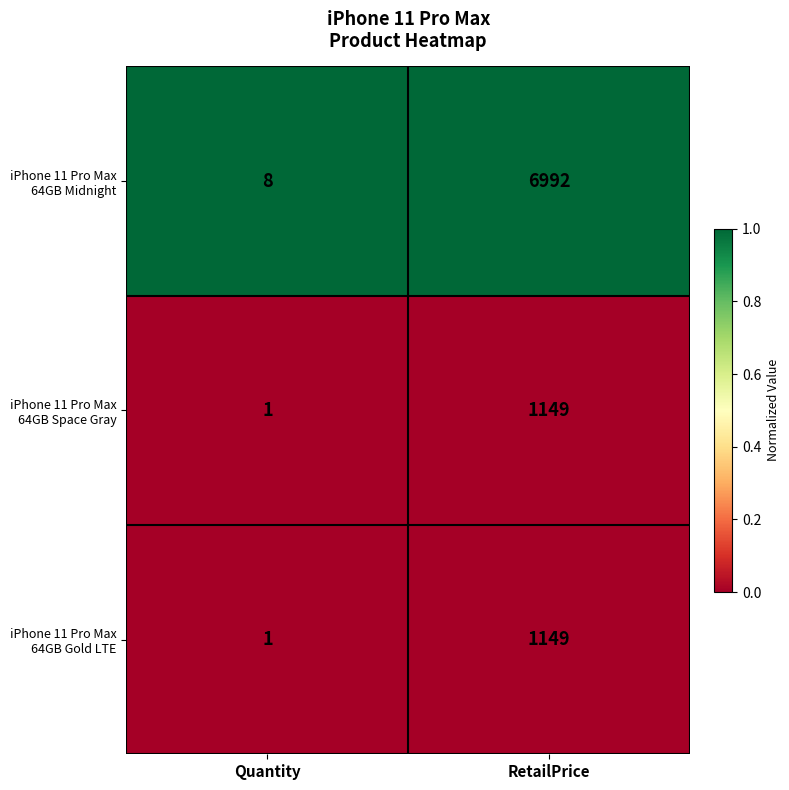

What is the total value across all series at RetailPrice?

9290